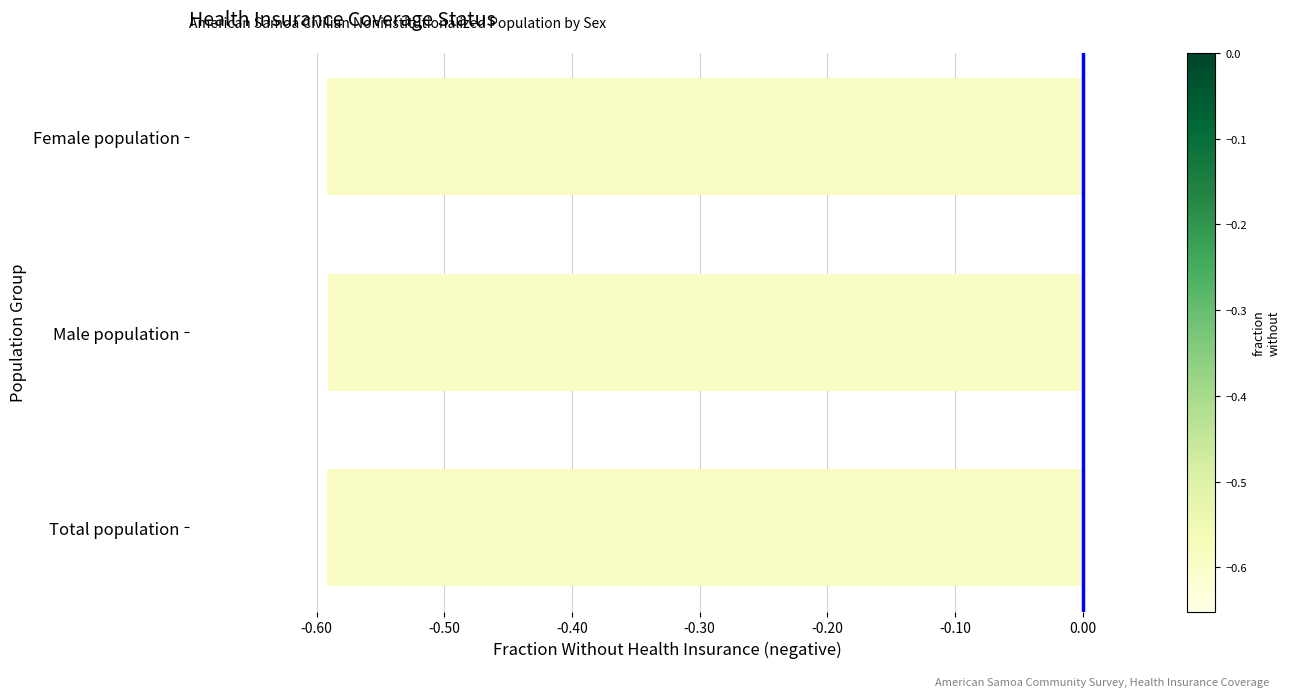

What is the sum of the values at Female population and Total population?

-1.2